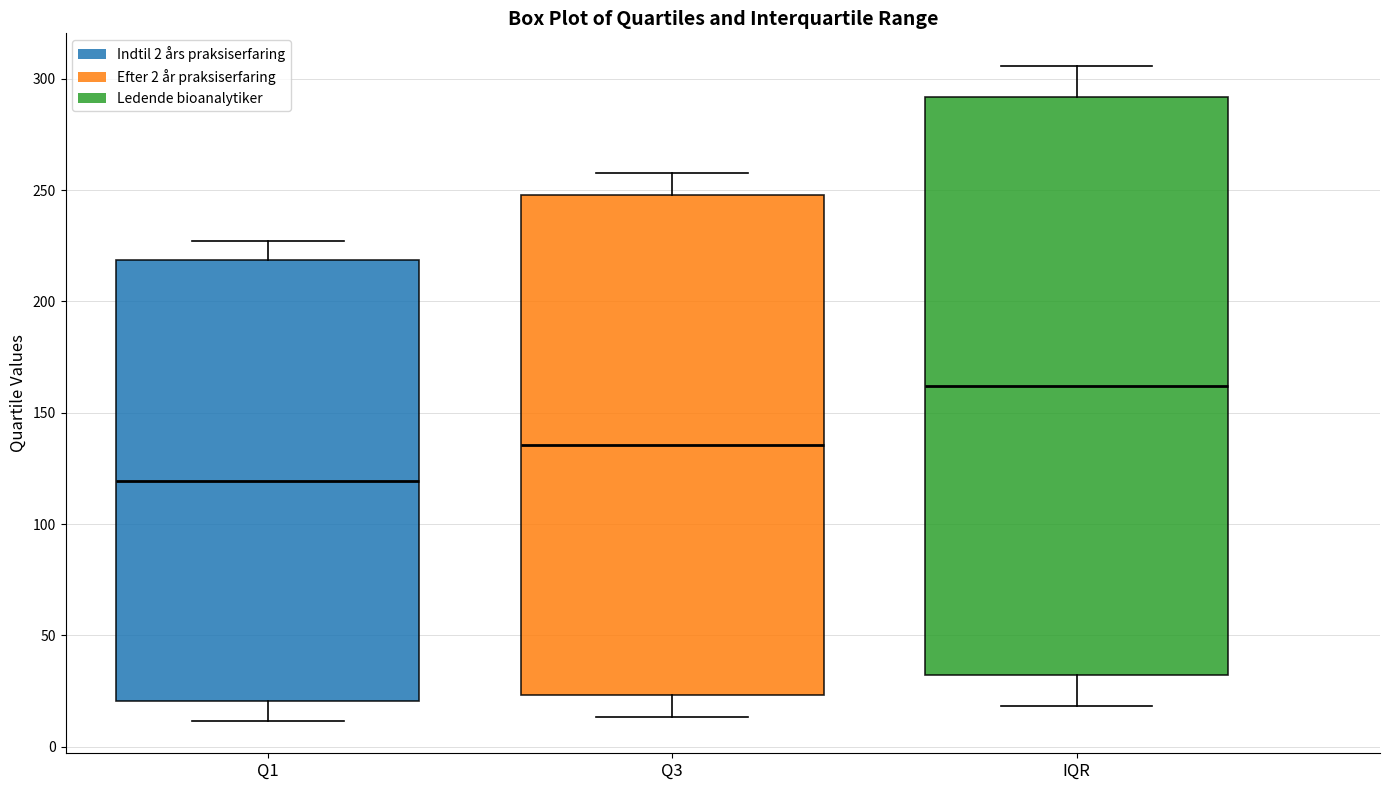

Where is the lower edge of the box for Q3 on the y-axis? The values are not printed on the chart, so give them approximately, as read against the axis.

25